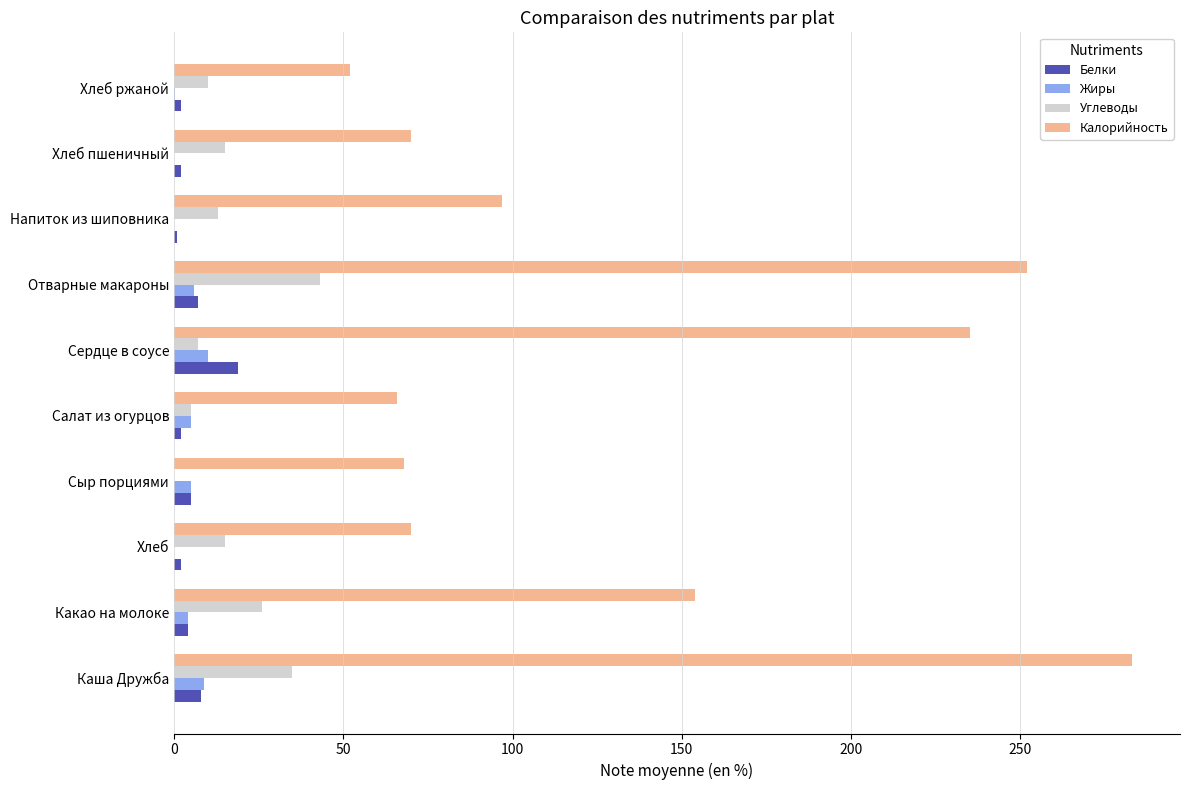

What is the average value of the Углеводы series?

16.9